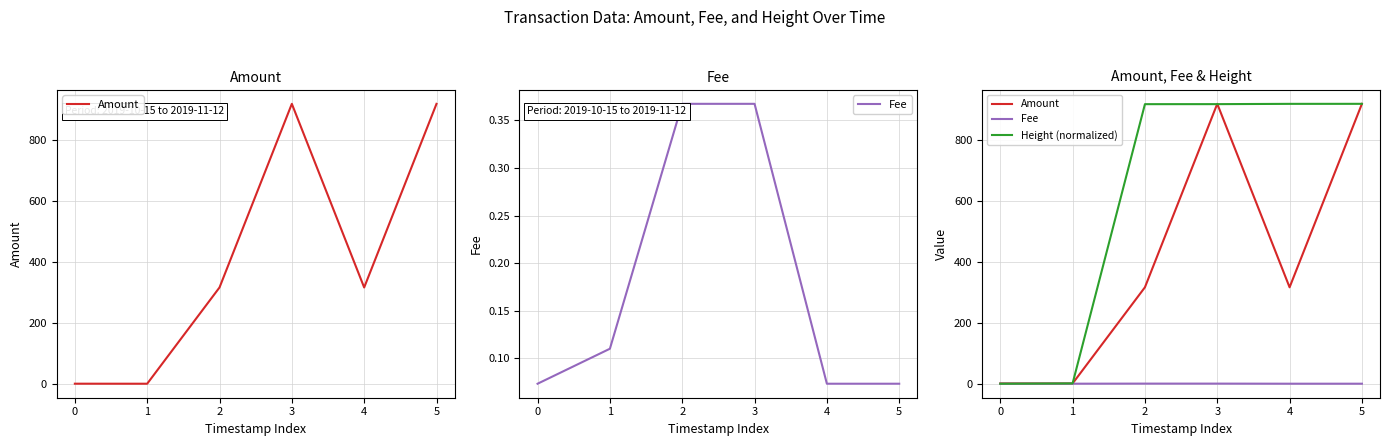

Reading right to left, what are all the values shown in this chart?

Amount: 919.9	316.9	920.0	317.0	0.9	1.0
Fee: 0.1	0.1	0.4	0.4	0.1	0.1
Height (normalized): 920.0	919.9	919.0	918.9	1.0	0.0